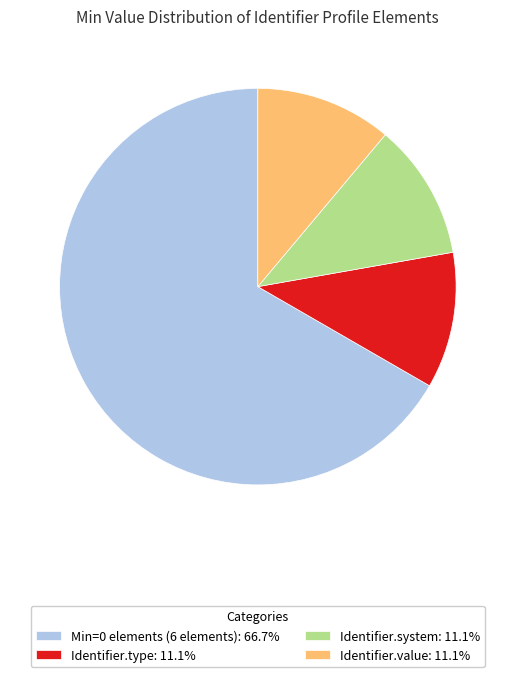

Count the number of slices in the pie.

4